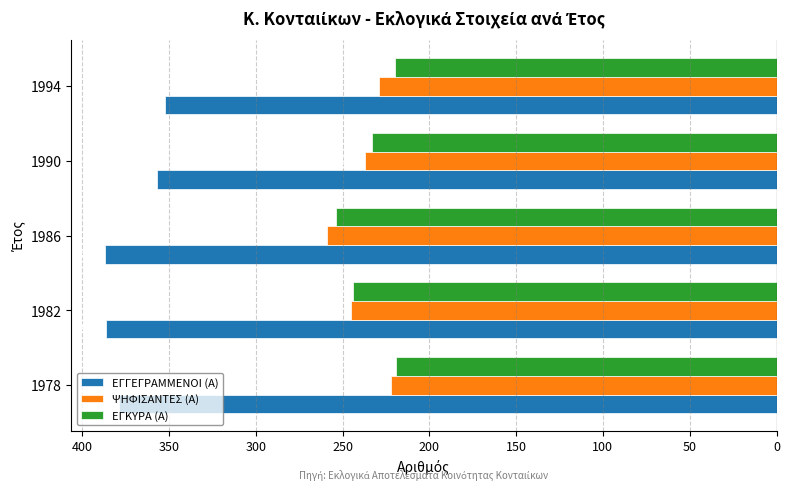

What are all the series names shown in the legend?

ΕΓΓΕΓΡΑΜΜΕΝΟΙ (Α), ΨΗΦΙΣΑΝΤΕΣ (Α), ΕΓΚΥΡΑ (Α)